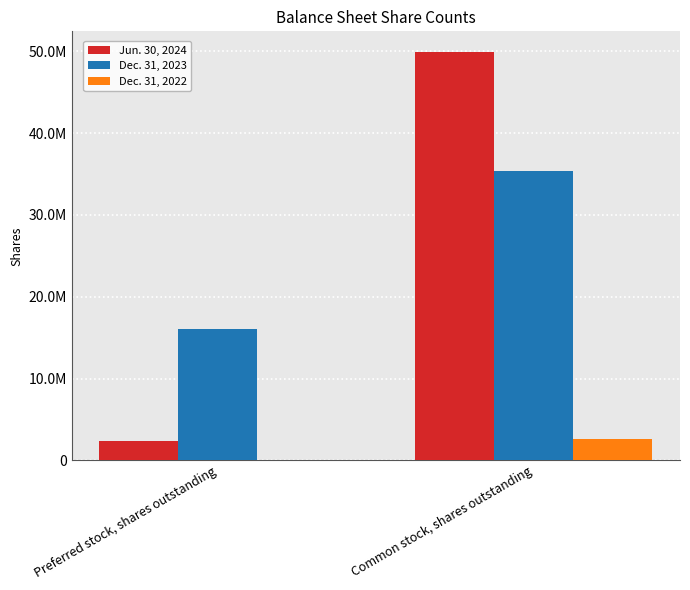

What are all the series names shown in the legend?

Jun. 30, 2024, Dec. 31, 2023, Dec. 31, 2022